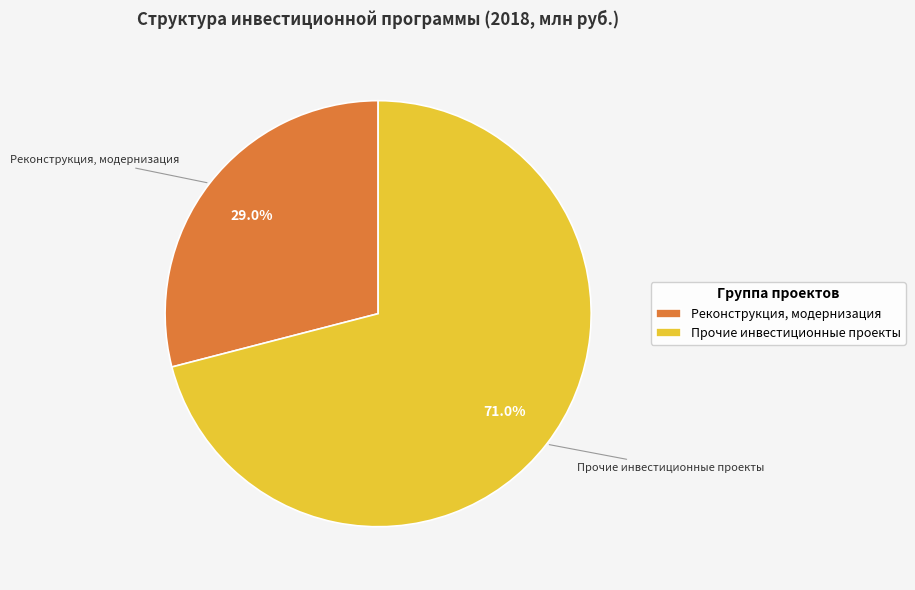

To the nearest percent, what is the difference between the largest and smallest slice percentages?

42%